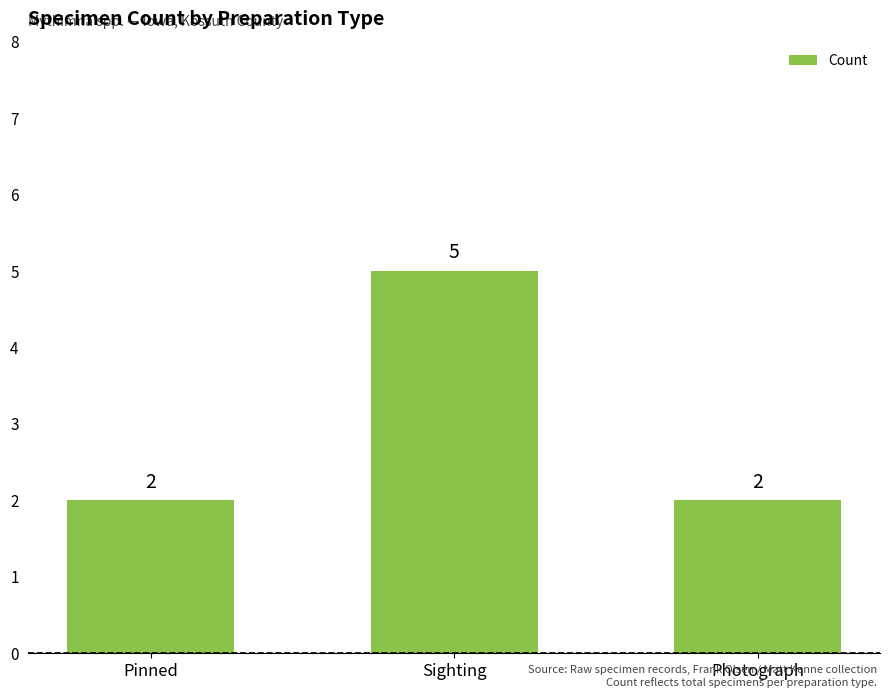

How many values are between 2 and 5?

3